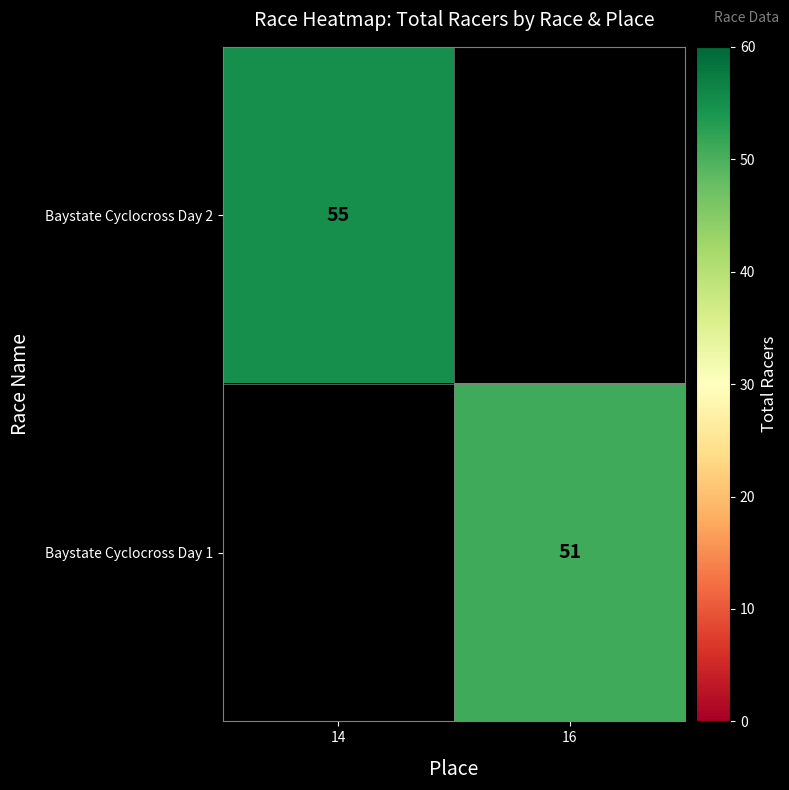

Is the value of Baystate Cyclocross Day 1 at 16 greater than the value of Baystate Cyclocross Day 2 at 14?

No